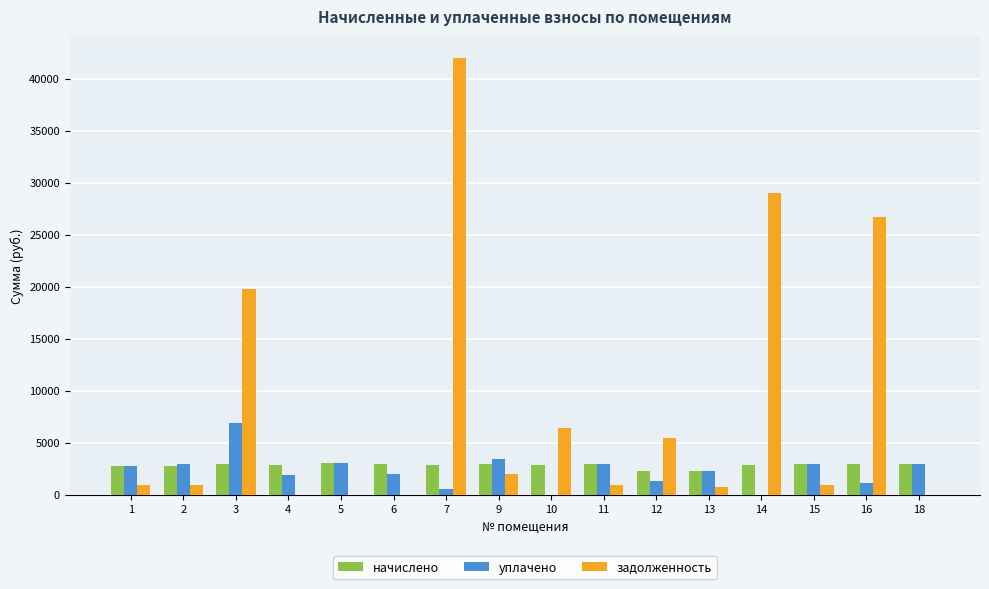

The value of задолженность at 5 is 16338.8. True or false?

False